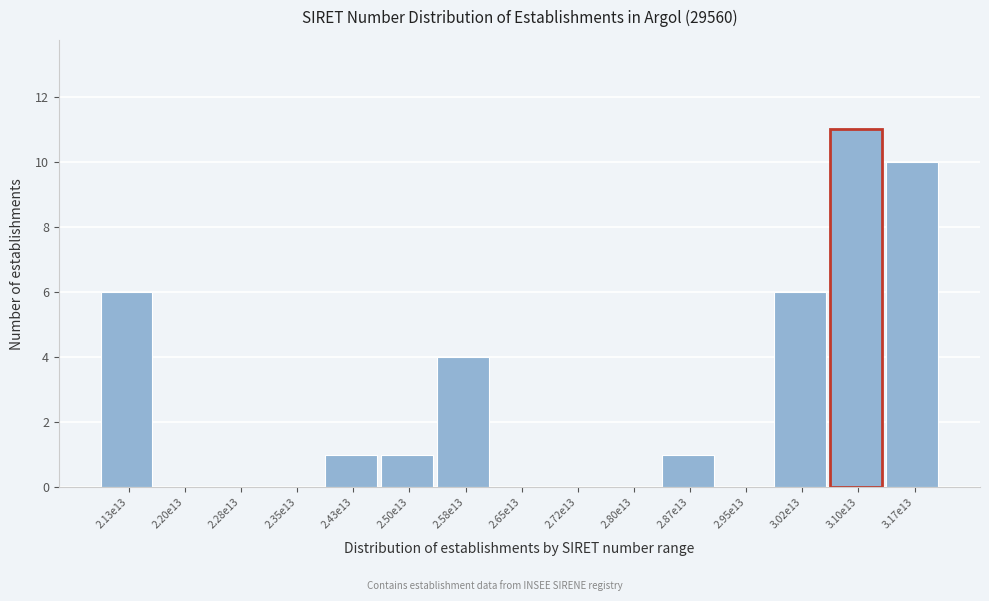

Reading left to right, what are all the values shown in this chart?

2.13e13=6	2.20e13=0	2.28e13=0	2.35e13=0	2.43e13=1	2.50e13=1	2.58e13=4	2.65e13=0	2.72e13=0	2.80e13=0	2.87e13=1	2.95e13=0	3.02e13=6	3.10e13=11	3.17e13=10